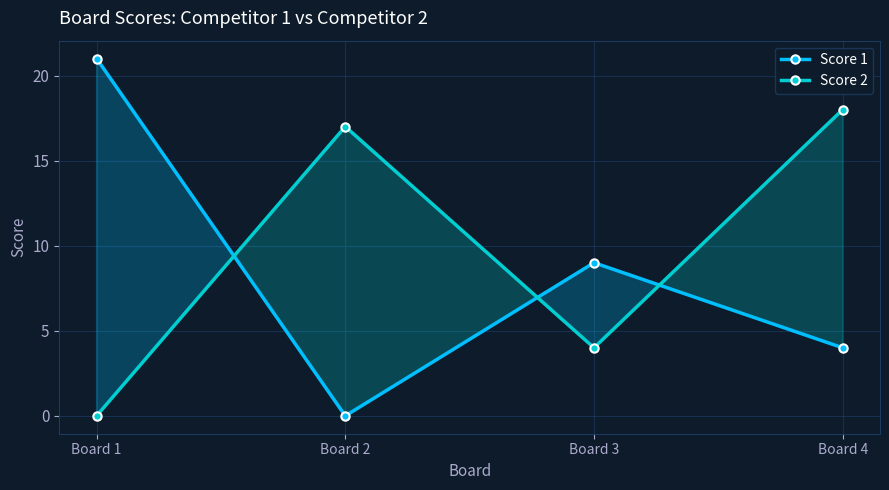

Rank the series at Board 4 from highest to lowest value.

Score 2, Score 1